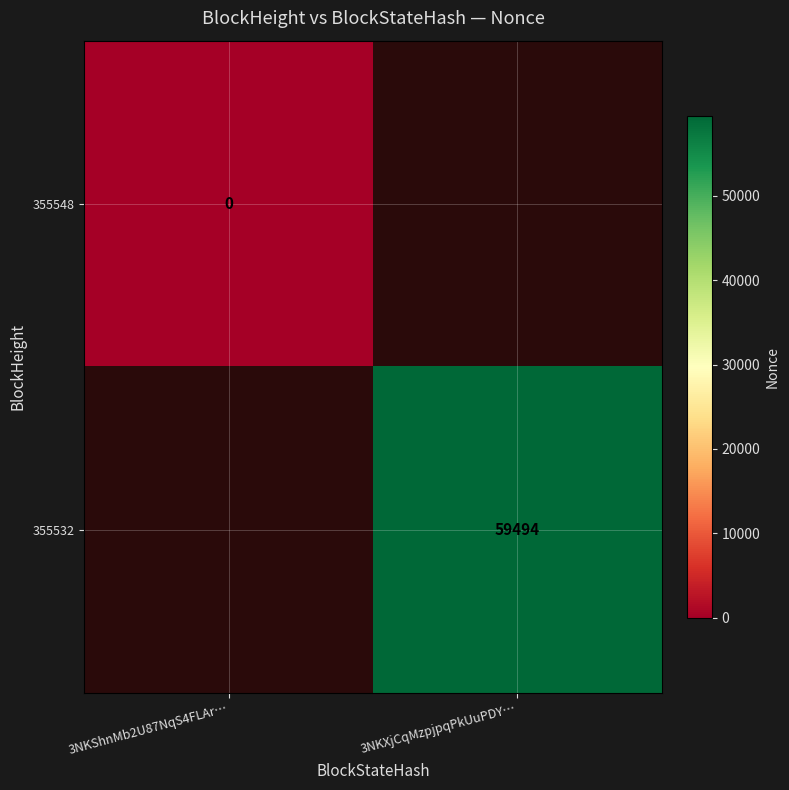

List the labels in order of 355548 value, smallest first.

3NKShnMb2U87NqS4FLAr…, 3NKXjCqMzpjpqPkUuPDY…